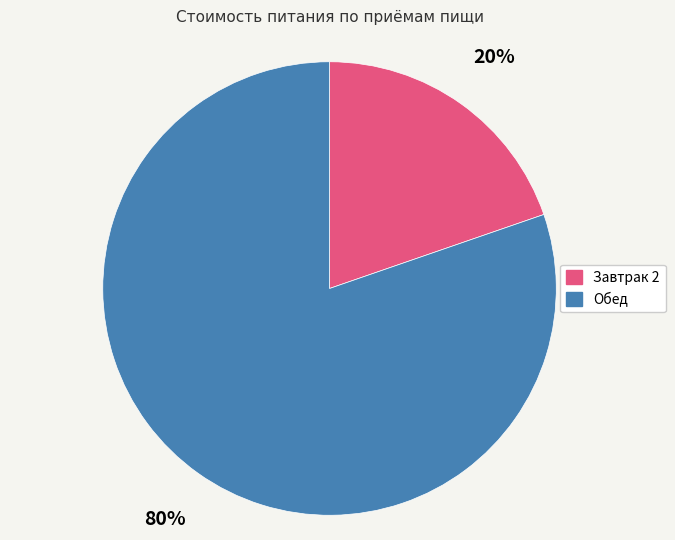

Do Завтрак 2 and Обед together represent more than half of the pie?

Yes